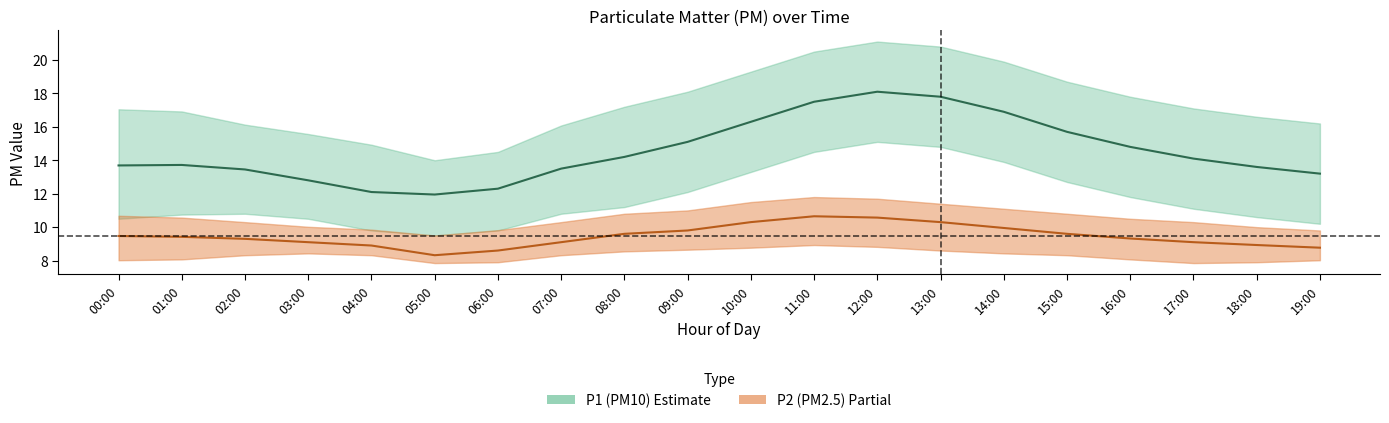

What is the minimum value for P2_upper?

9.5